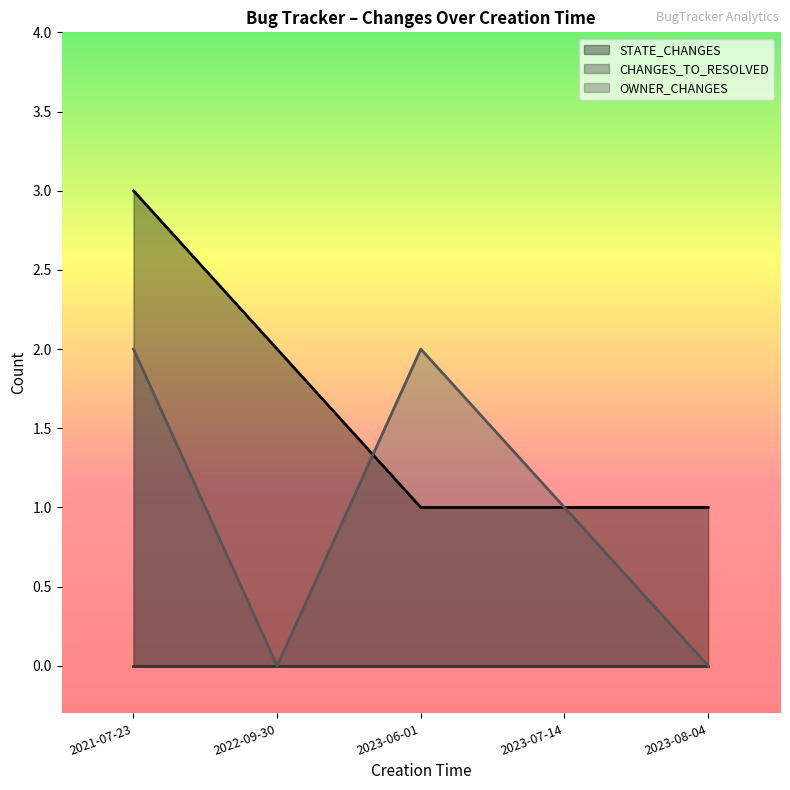

True or false: OWNER_CHANGES has more than 1 points higher than both neighbors.

False